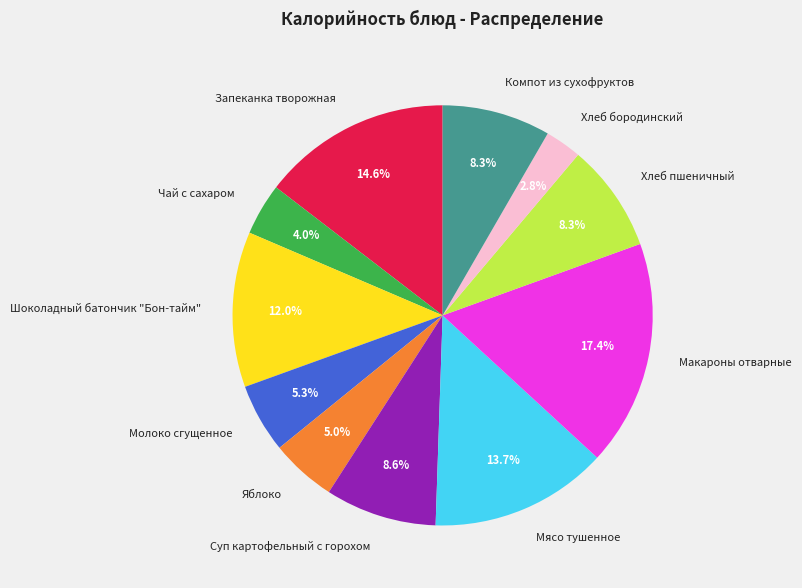

To the nearest percent, what percentage of the pie is Компот из сухофруктов?

8%